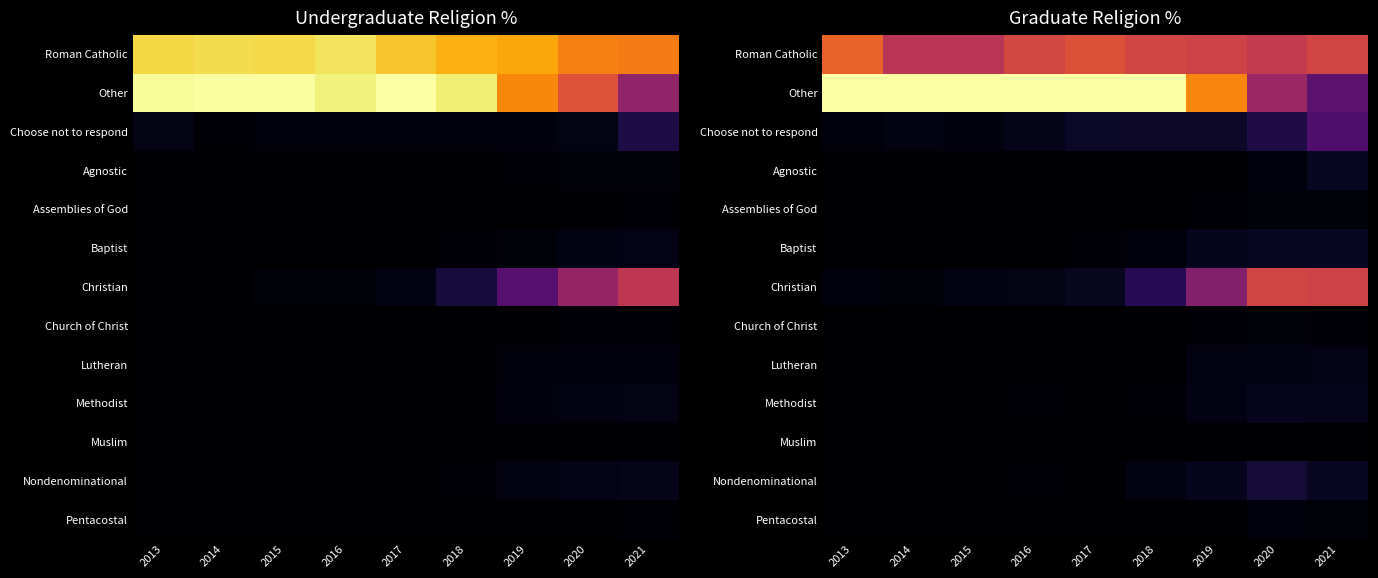

Which series has the largest total across all categories?

Other